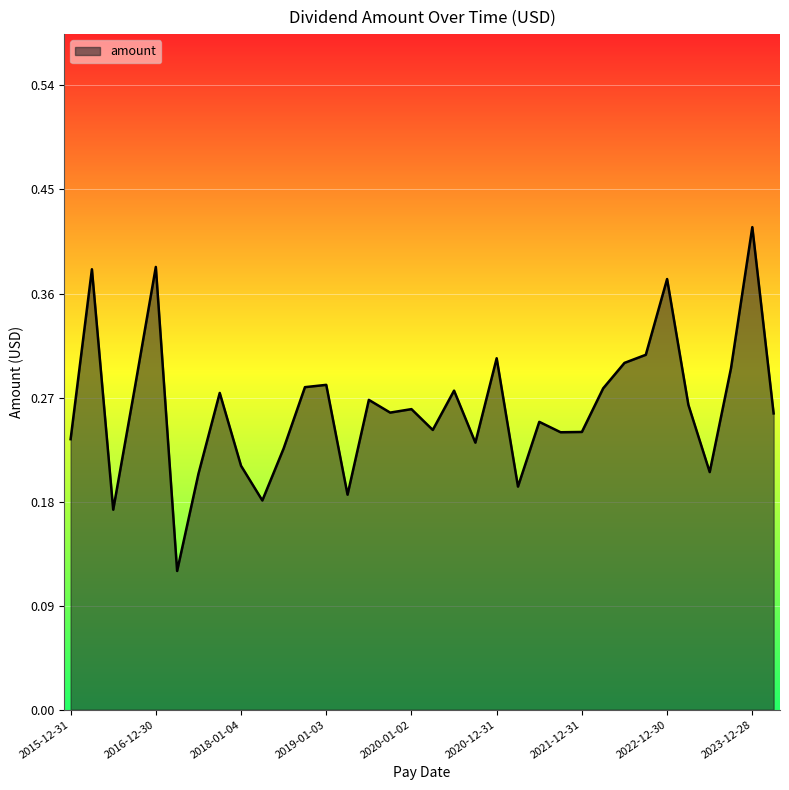

Rank the categories by value from lowest to highest.

2017-03-30, 2016-06-30, 2018-03-28, 2019-03-27, 2021-03-30, 2017-06-29, 2023-06-28, 2018-01-04, 2018-06-27, 2020-09-30, 2015-12-31, 2021-09-29, 2021-12-31, 2020-04-01, 2021-06-29, 2024-03-27, 2019-10-02, 2020-01-02, 2023-03-29, 2019-07-02, 2017-10-05, 2020-07-01, 2016-09-29, 2022-03-30, 2018-10-03, 2019-01-03, 2023-09-27, 2022-06-29, 2020-12-31, 2022-09-28, 2022-12-30, 2016-04-01, 2016-12-30, 2023-12-28